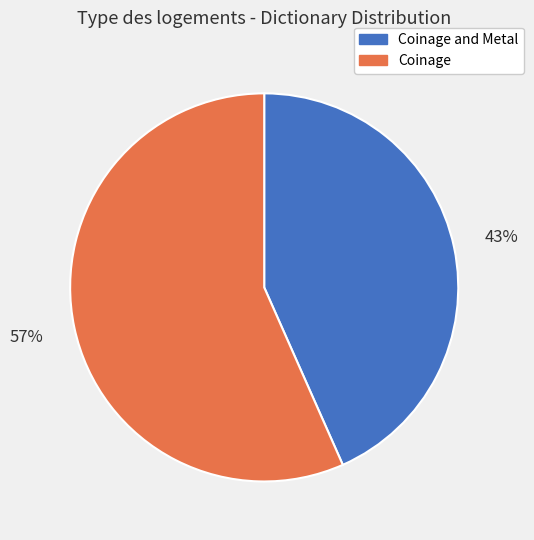

True or false: Coinage and Metal accounts for 34% of the total.

False